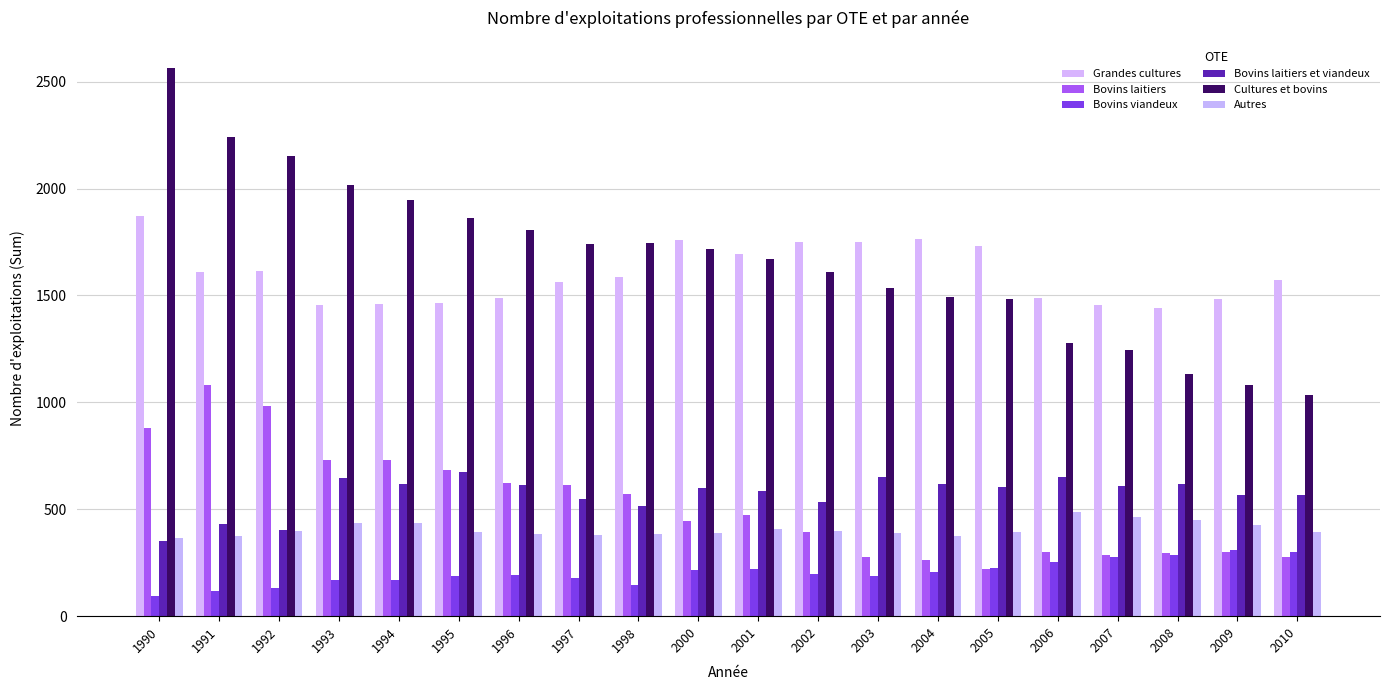

How many bars are there in total?

120